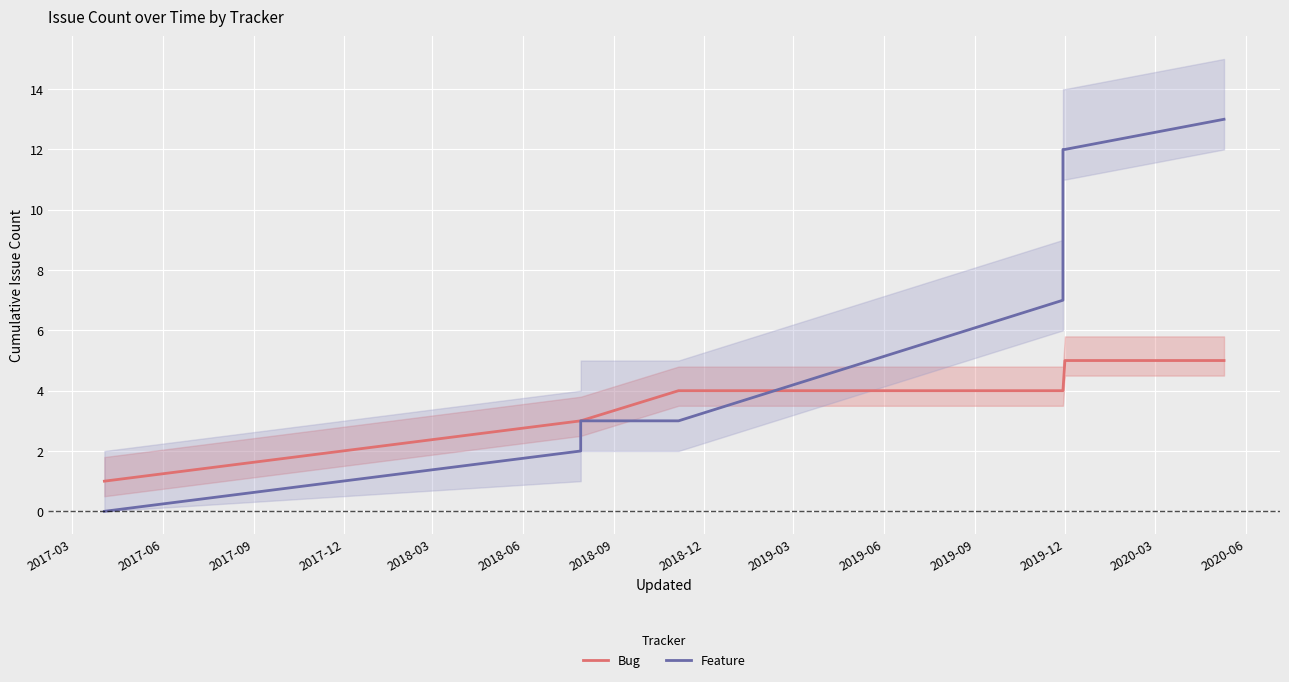

Is this an area chart (filled region under the line)?

No